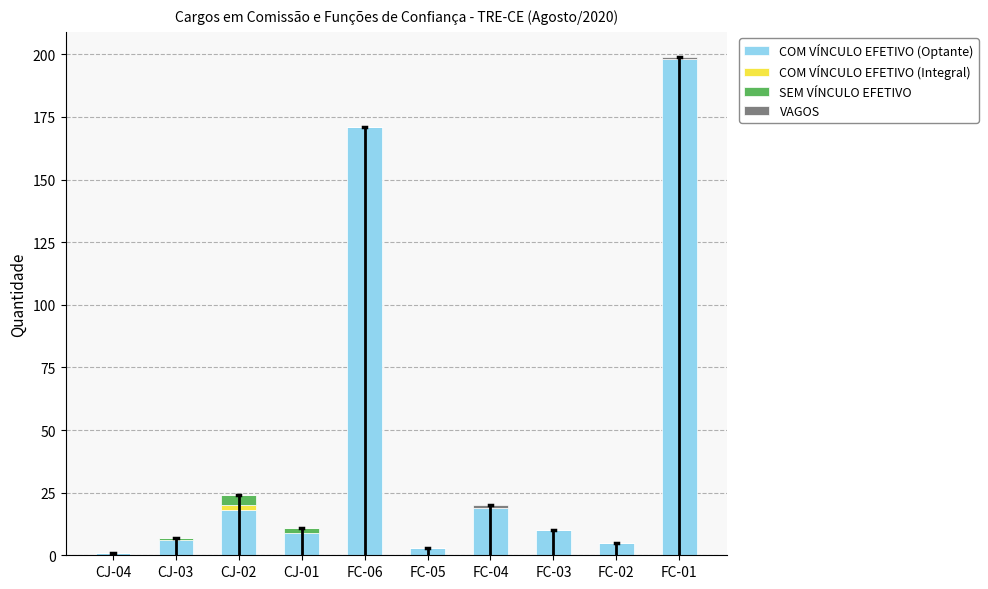

Does the chart contain stacked bars?

Yes